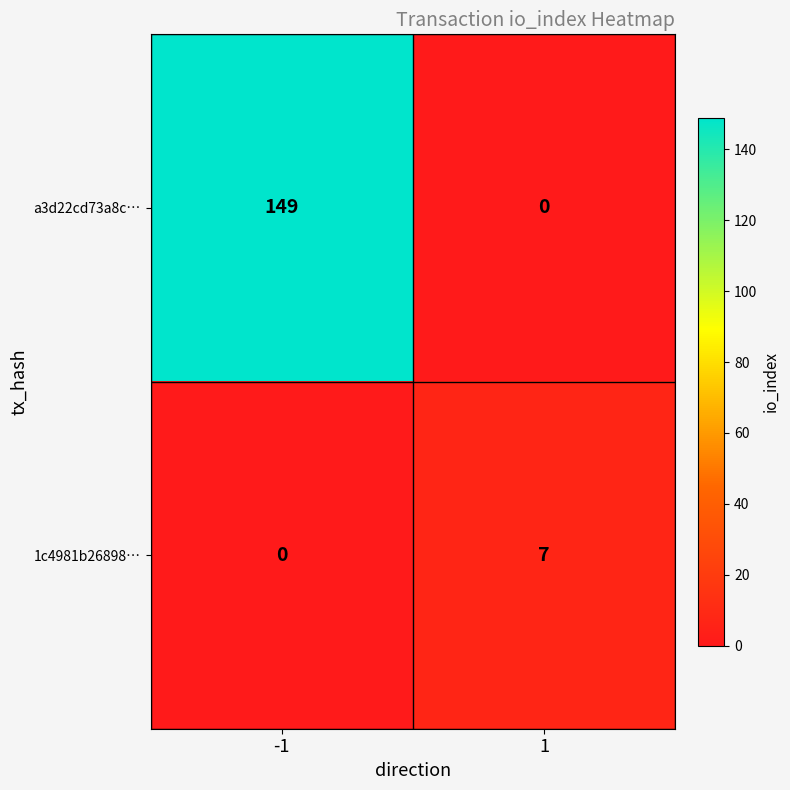

The a3d22cd73a8c… series shows 149 at -1. True or false?

True